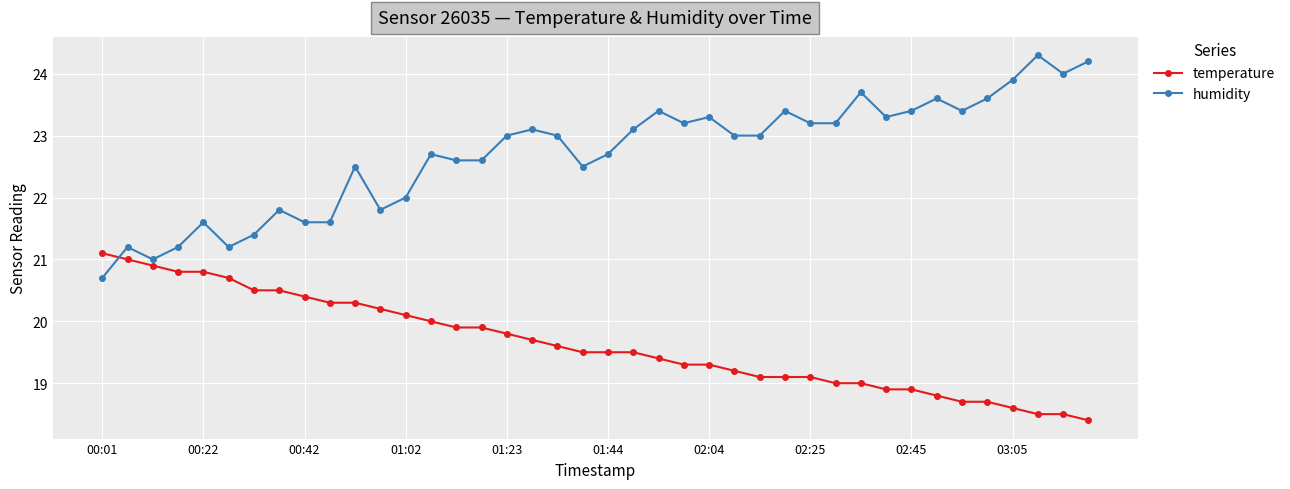

After their last crossing, which series has the higher values: temperature or humidity?

humidity